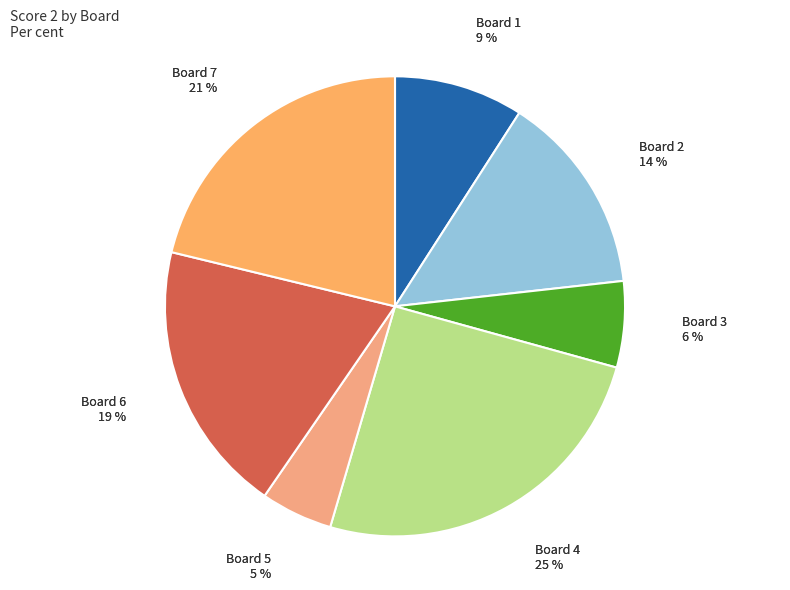

What percentage is NOT represented by 4?

74.7%